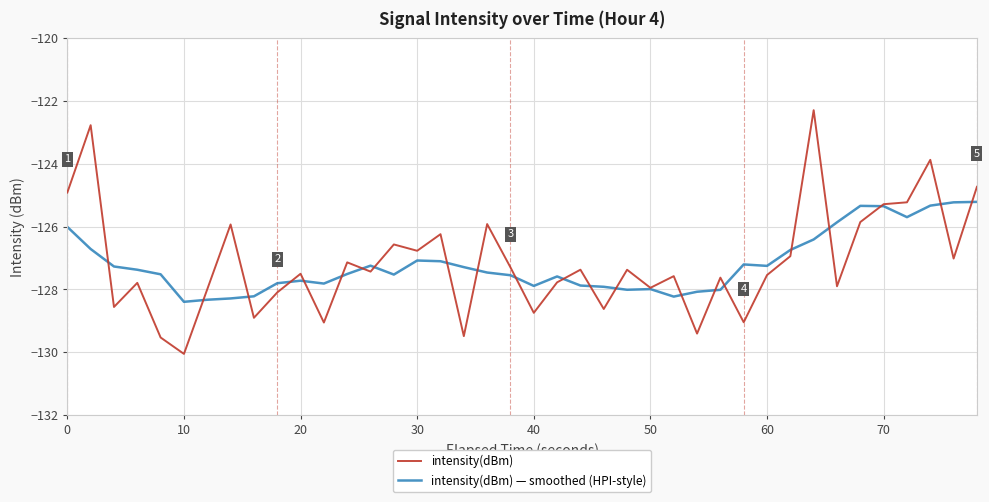

What is the greatest value displayed?

-122.3